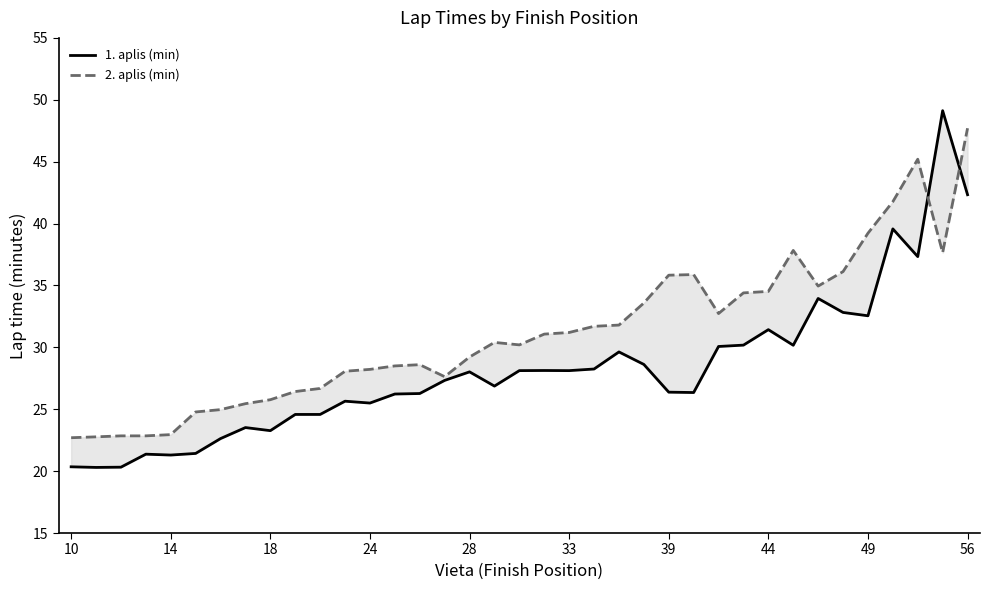

What is the difference between the maximum and minimum values in the 1. aplis (min) series?

28.8